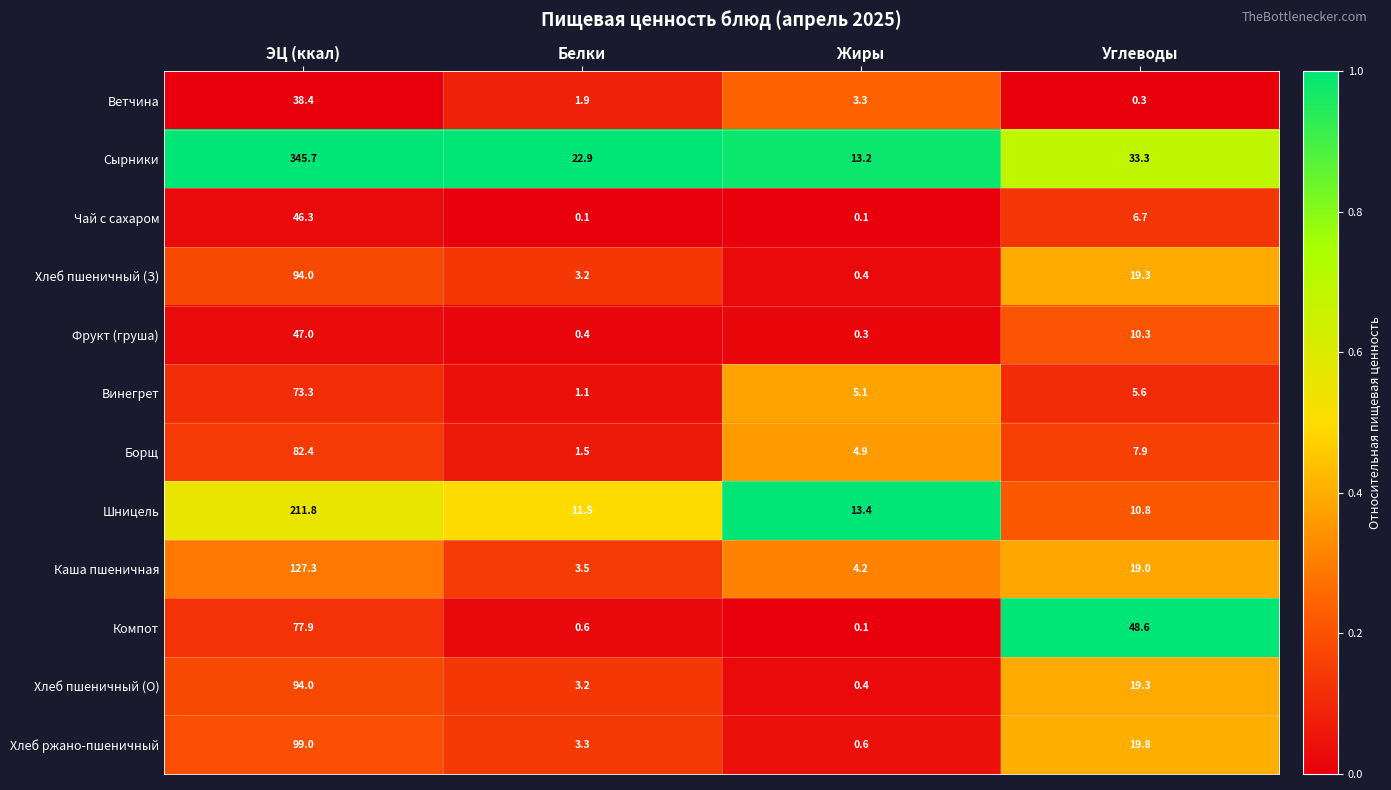

What is the sum of the Фрукт (груша) values at Белки and Жиры?

0.7